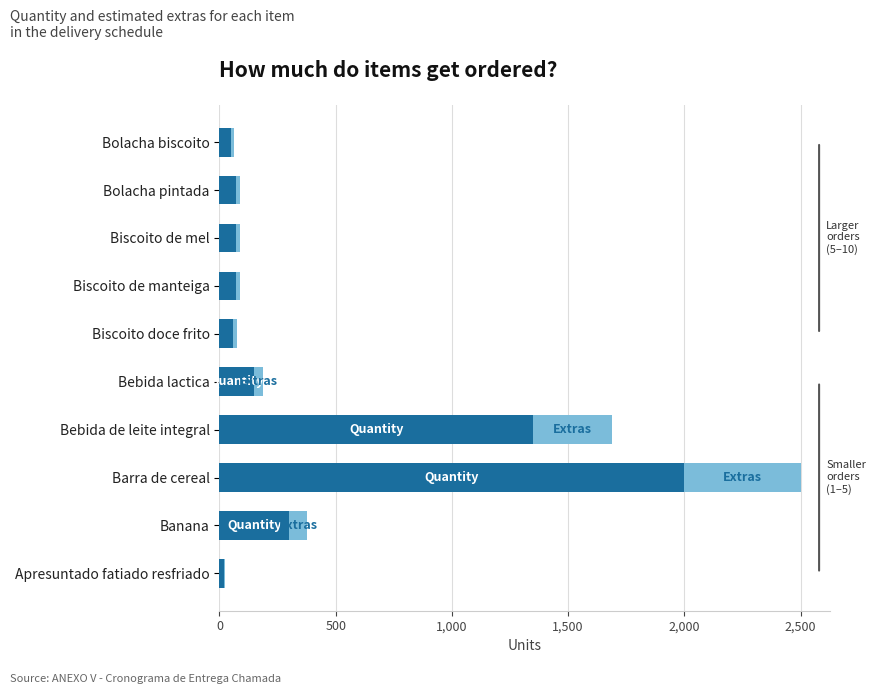

At which category is the sum across all series the highest?

Barra de cereal